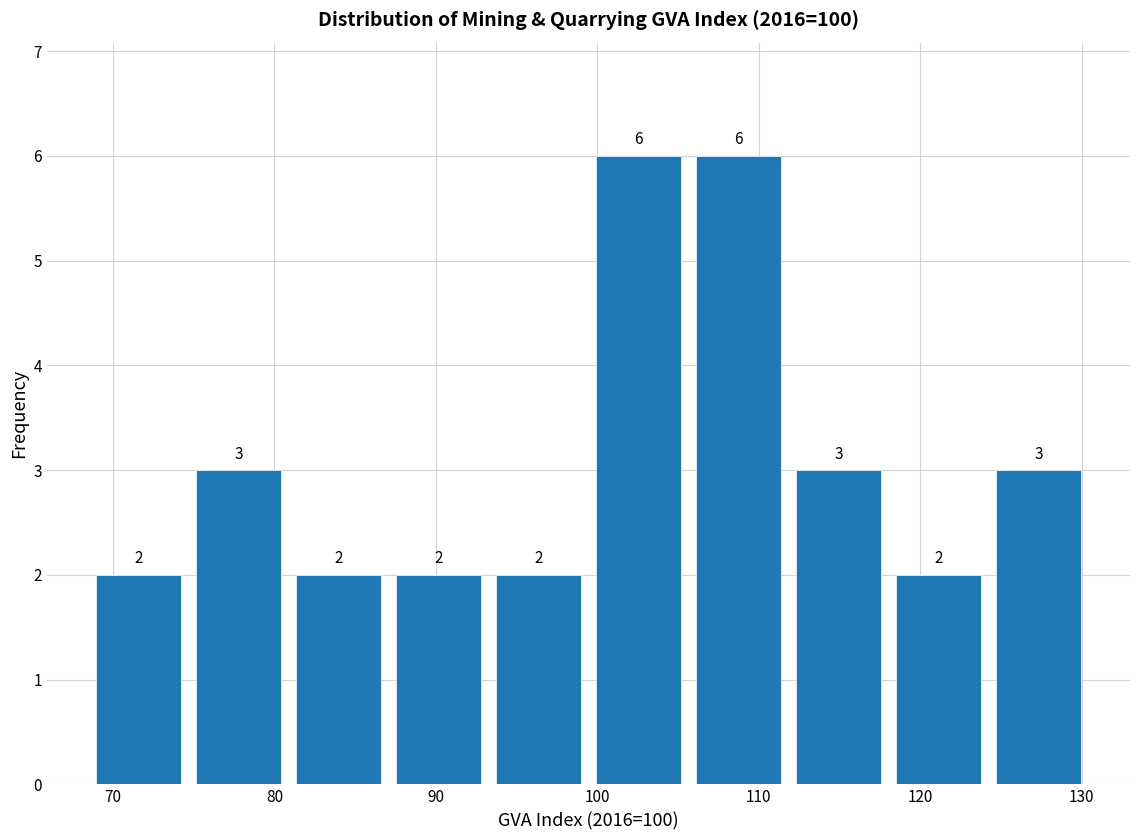

Reading left to right, list every bar in this chart as the range it spans on the x-axis followed by its height. The bar edges are not printed on the chart, so give them approximately, as read against the axis.

69 to 75: 2
75 to 81: 3
81 to 87: 2
87 to 93: 2
93 to 99: 2
99 to 106: 6
106 to 112: 6
112 to 118: 3
118 to 124: 2
124 to 130: 3